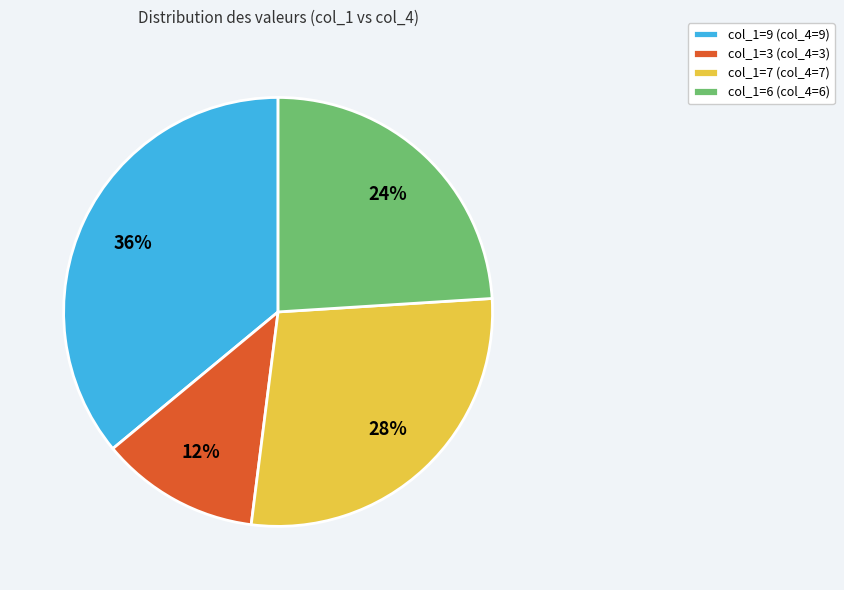

Does col_1=3 (col_4=3) account for over 50% of the chart?

No